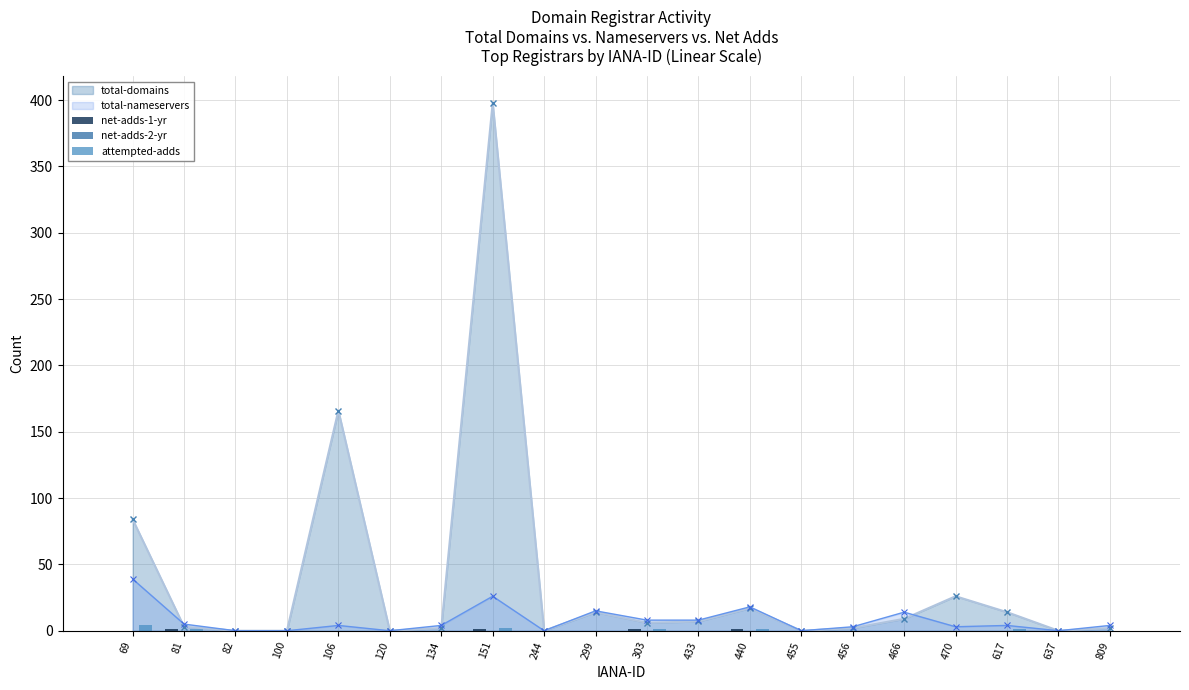

The value of total-nameservers at 244 is 0. True or false?

True